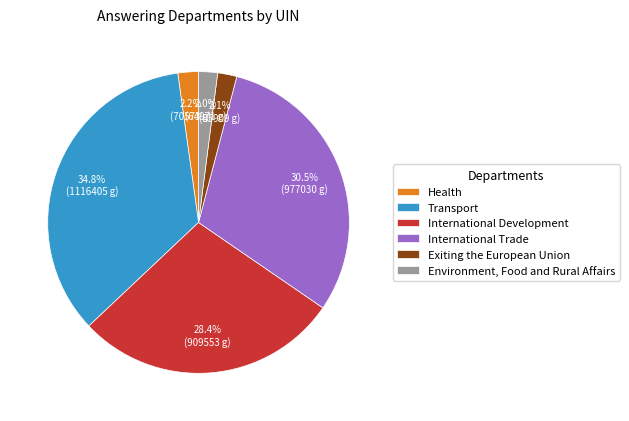

What portion of the pie excludes International Trade?

69.5%